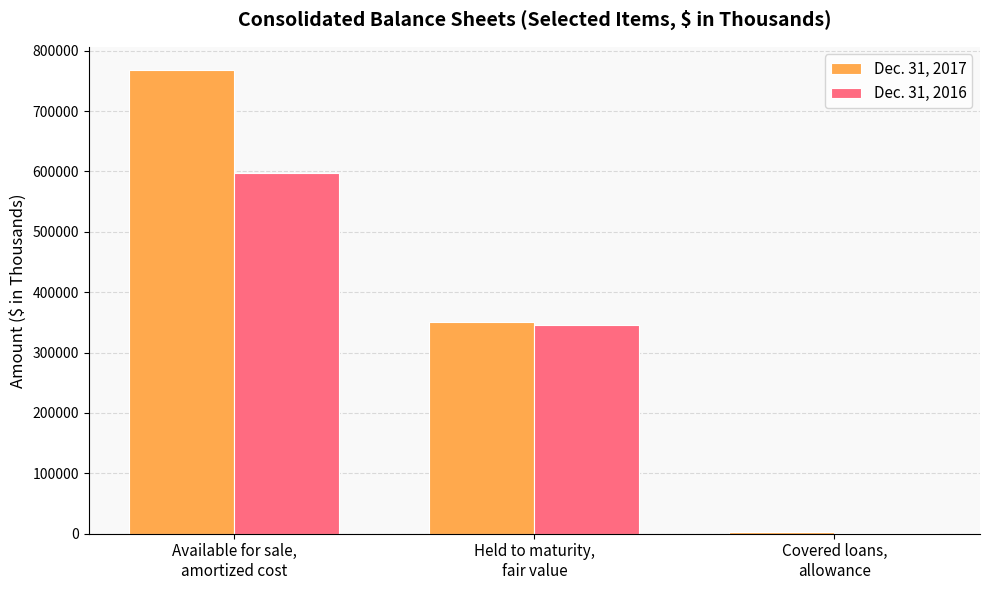

Are the bars grouped side by side (vs. stacked)?

Yes